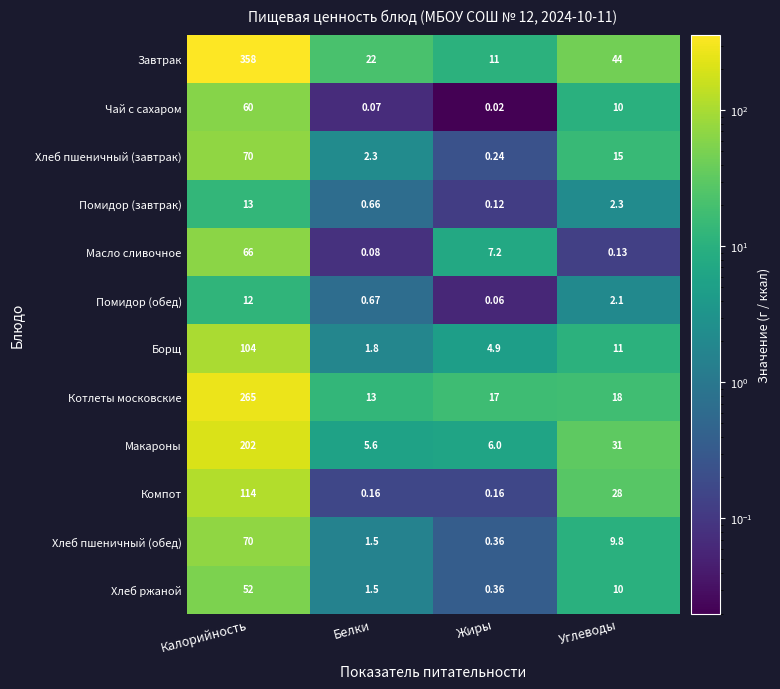

Where is Хлеб пшеничный (завтрак) nearest to the value 35?

Углеводы